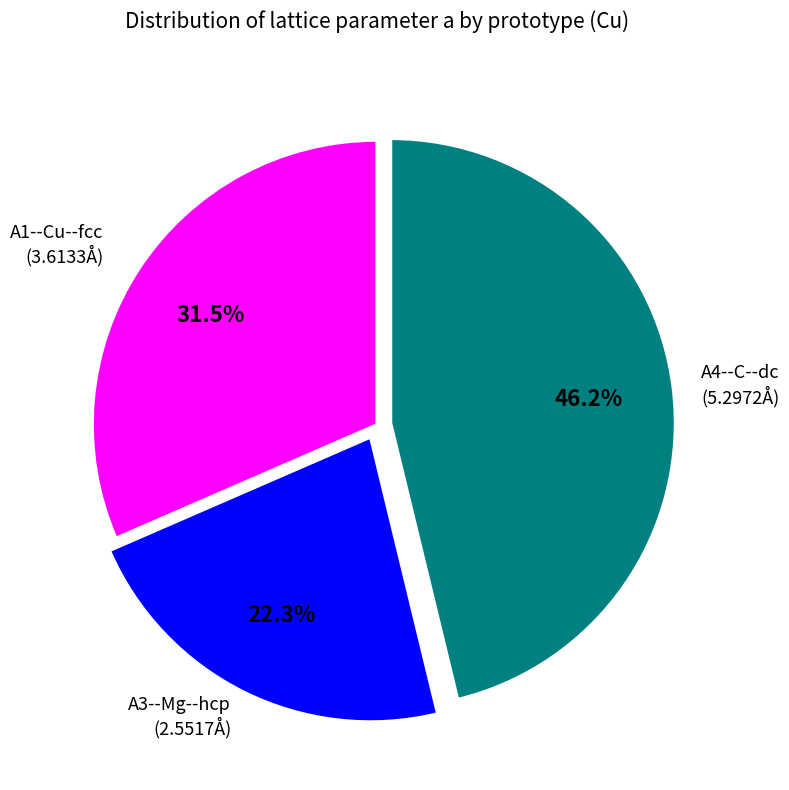

Approximately how many times larger is the value at A1--Cu--fcc compared to A4--C--dc?

0.7